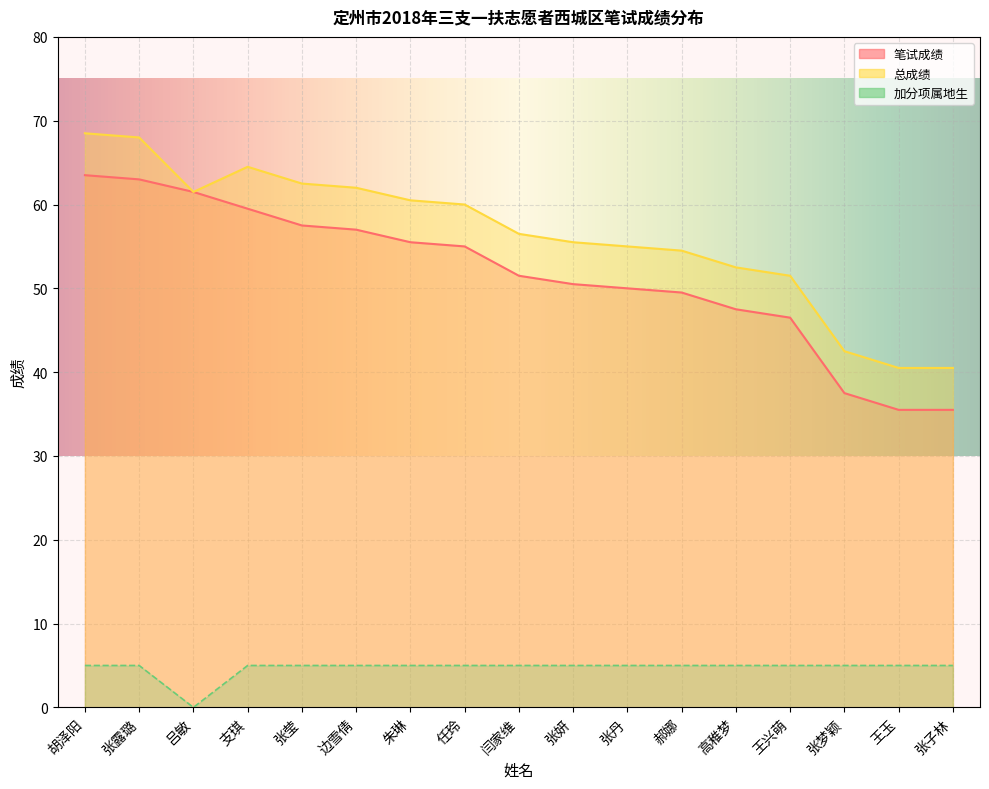

Is it true that 笔试成绩 equals 35.5 at 王玉?

True